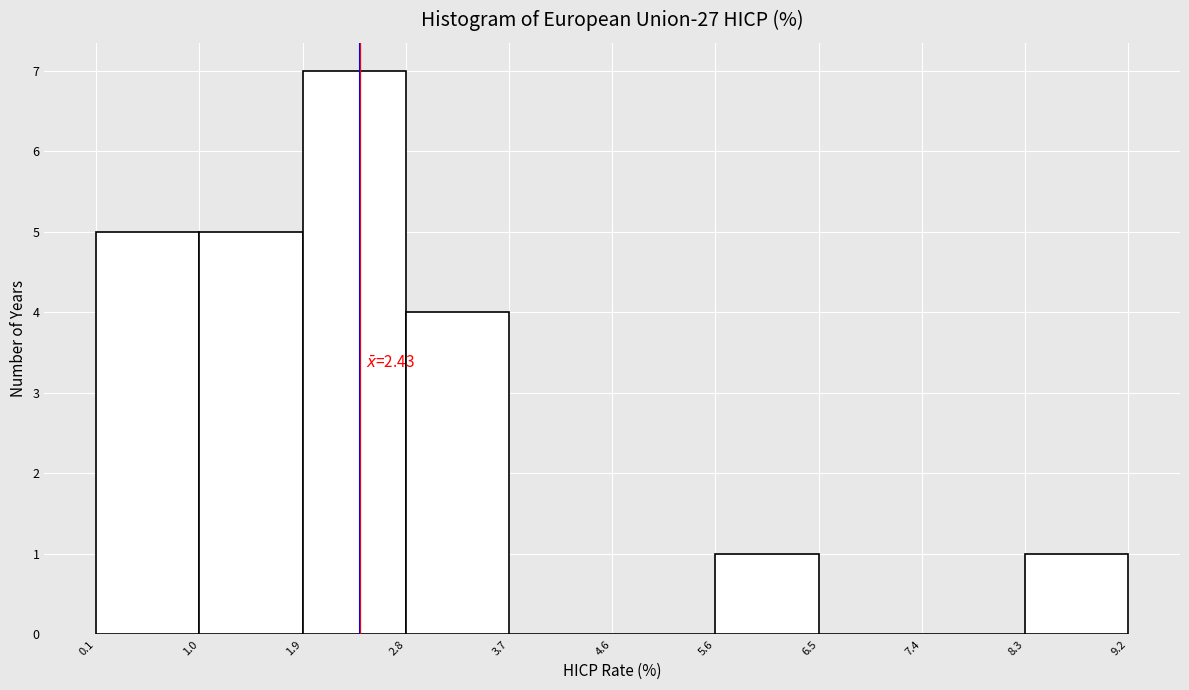

Over which range of the x-axis is the bar tallest?

1.9 to 2.8